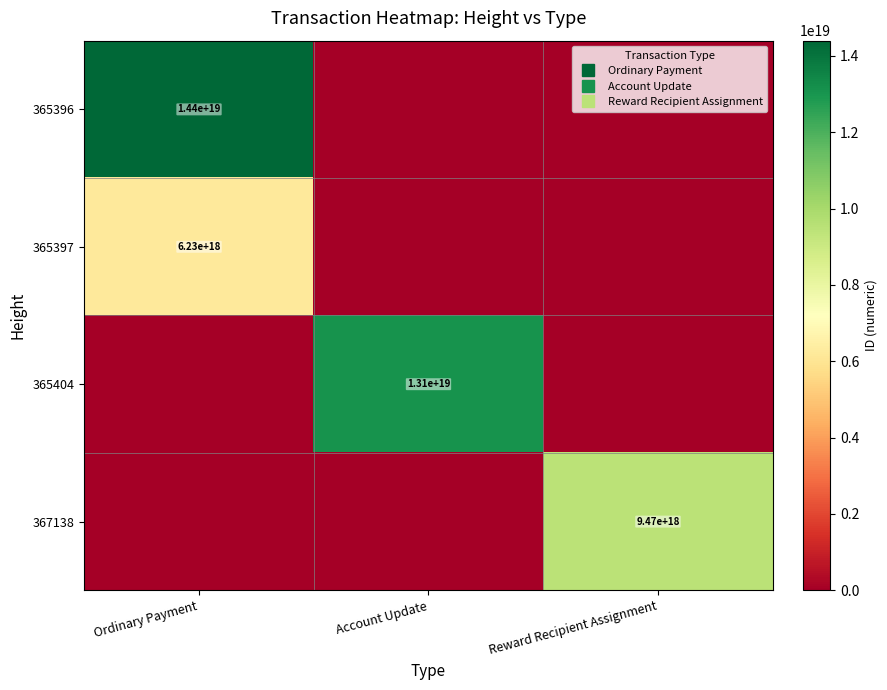

Which series has the largest range (max minus min)?

365396